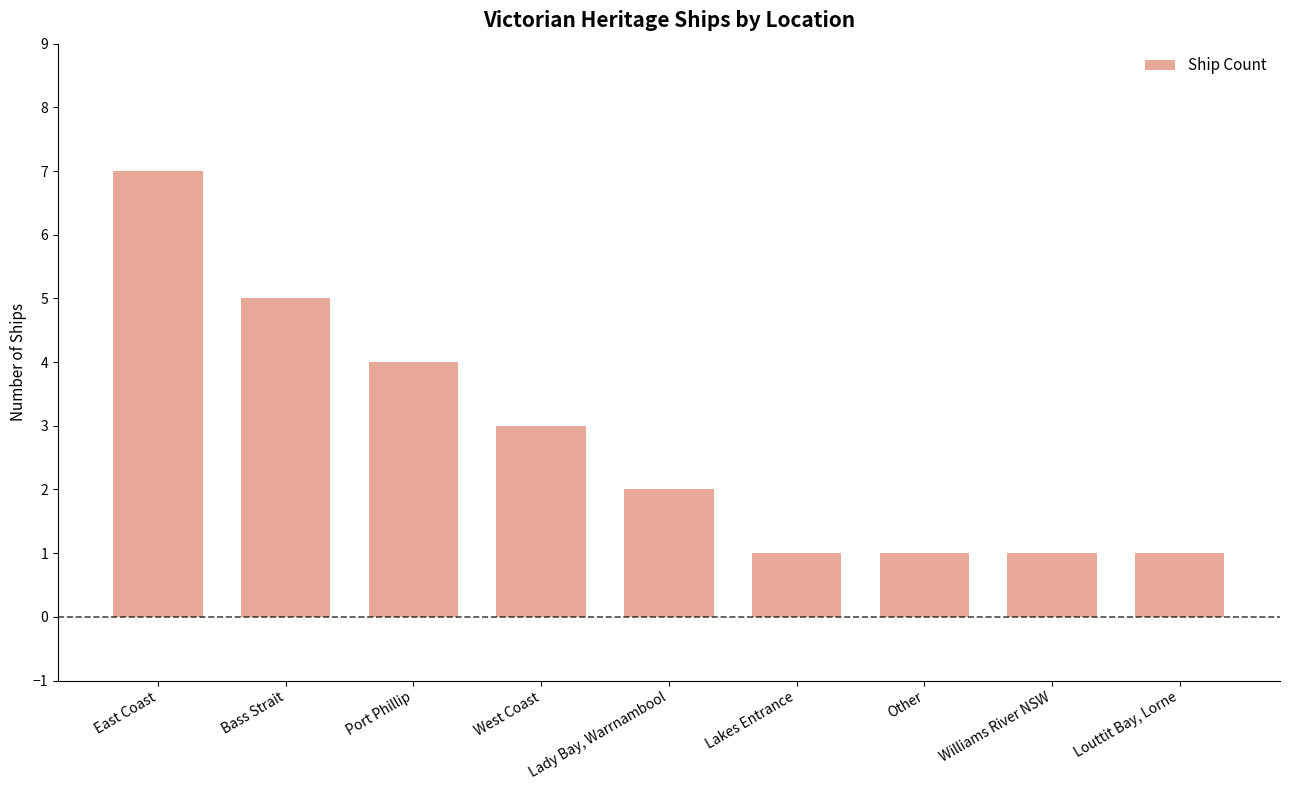

What is the sum of all values?

25